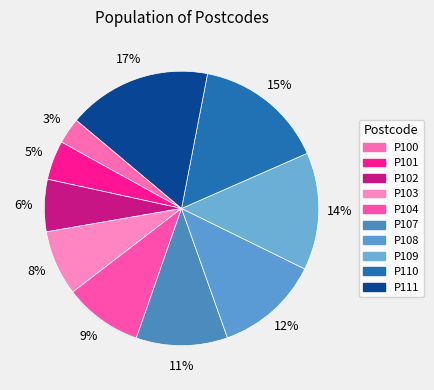

How much of the chart is everything except P102?

93.8%